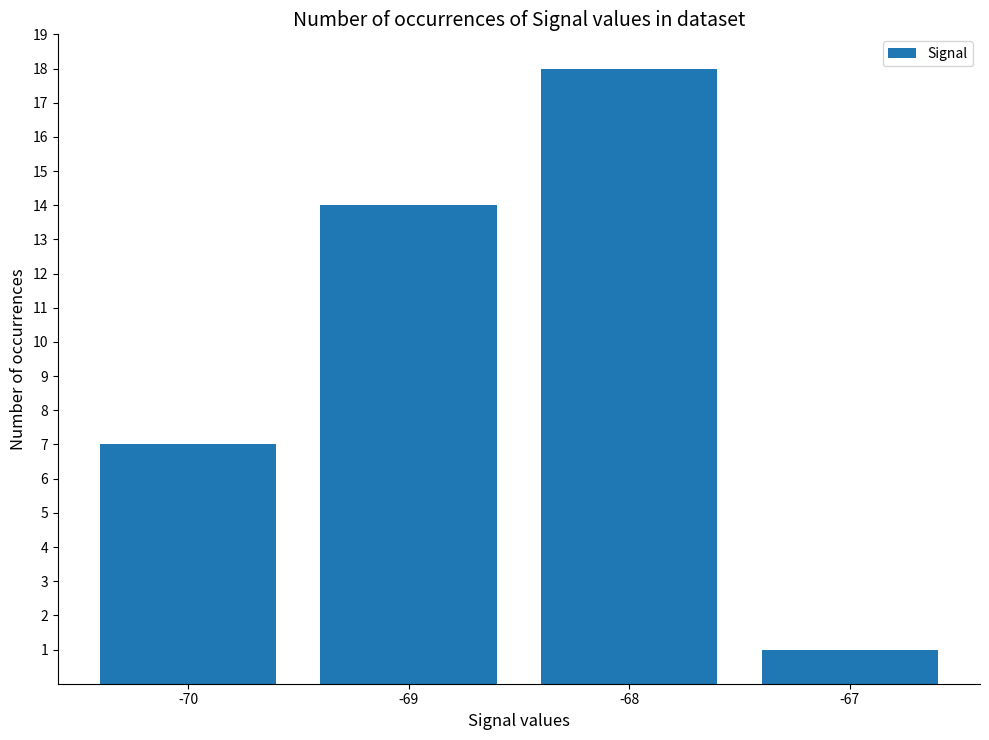

True or false: the data shows 11 at -70.

False